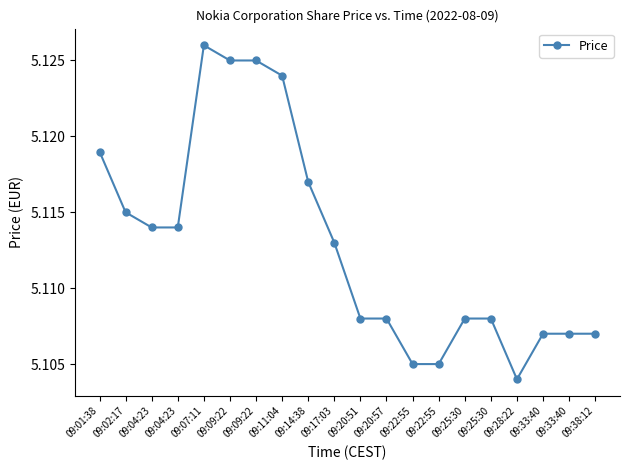

Count the values in the range 5 to 6.

20